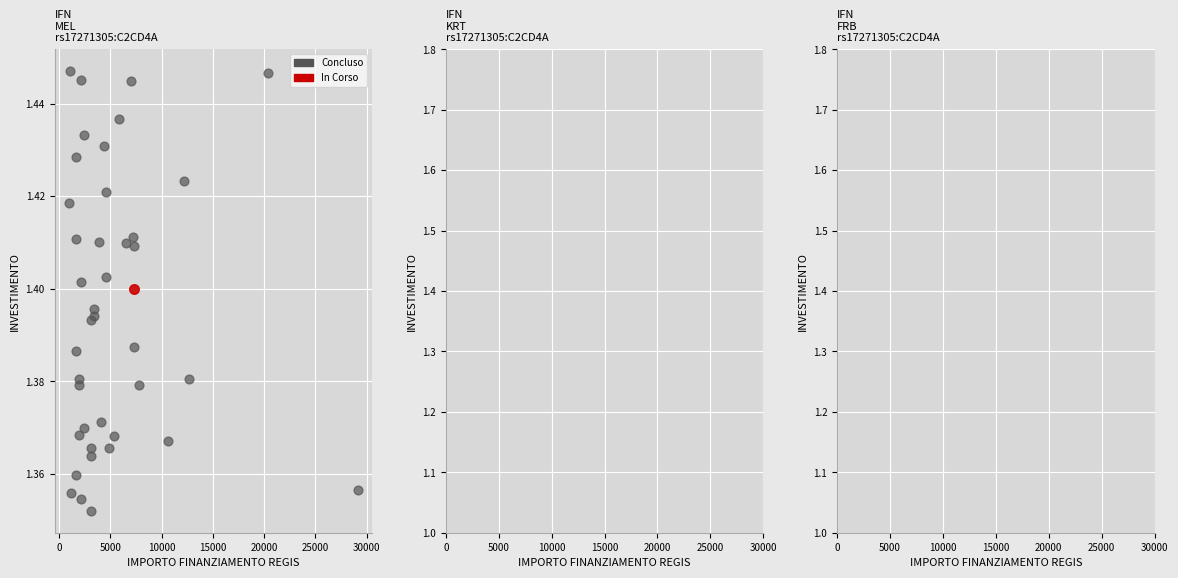

What are all the series names shown in the legend?

Concluso, In Corso